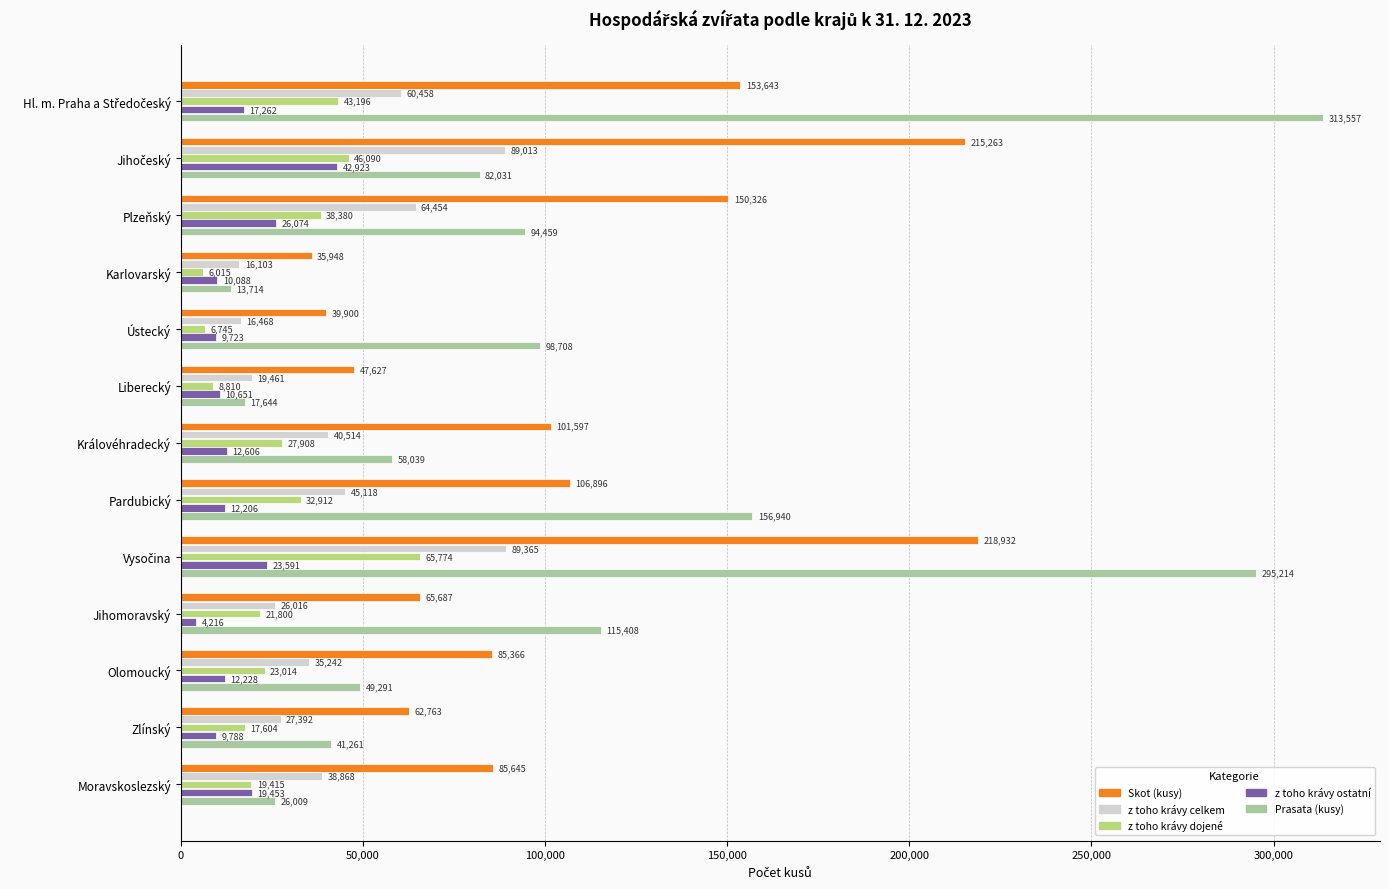

Is it true that Skot (kusy) equals 47627 at Liberecký?

True